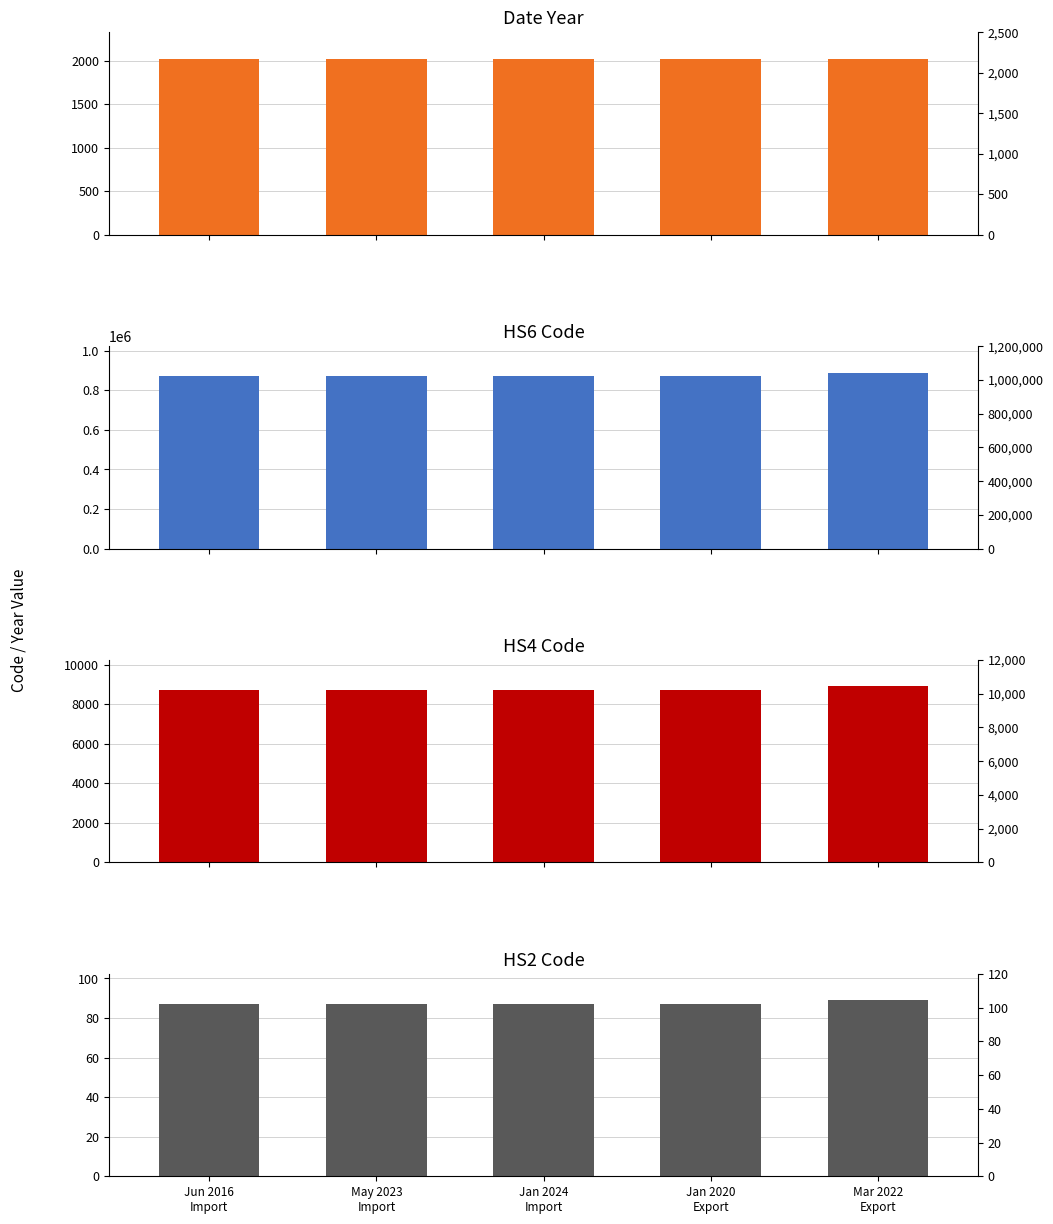

What is the label of the 2nd bar from the right?

Jan 2020
Export